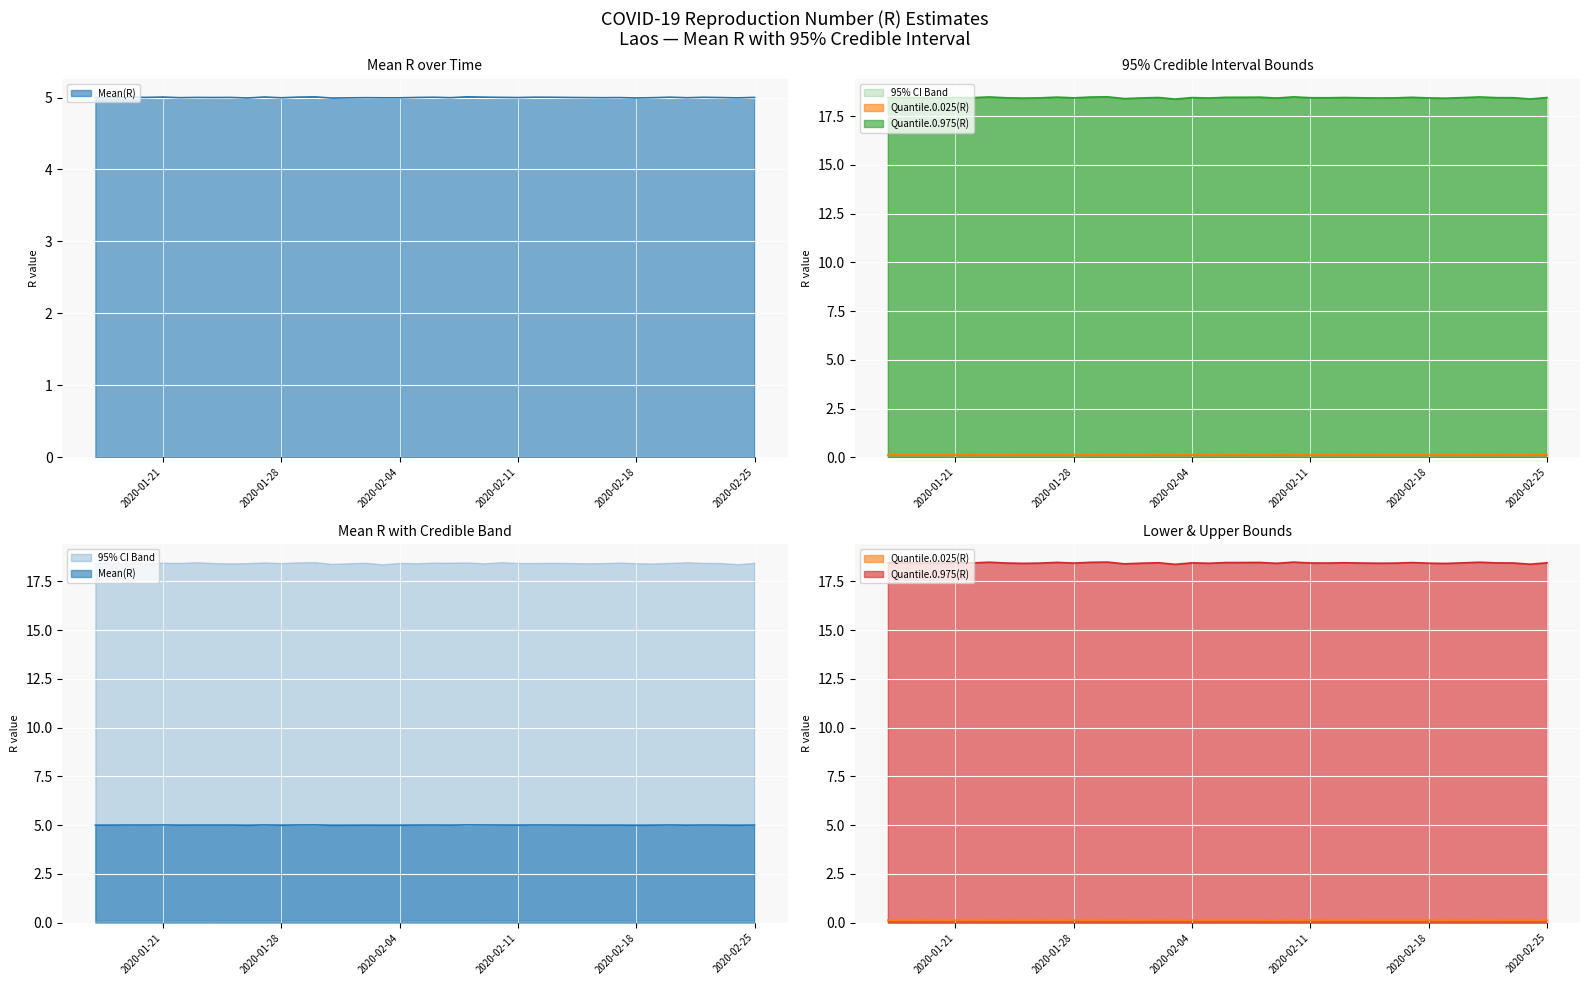

True or false: Quantile.0.975(R) and Mean(R) cross at least once.

False